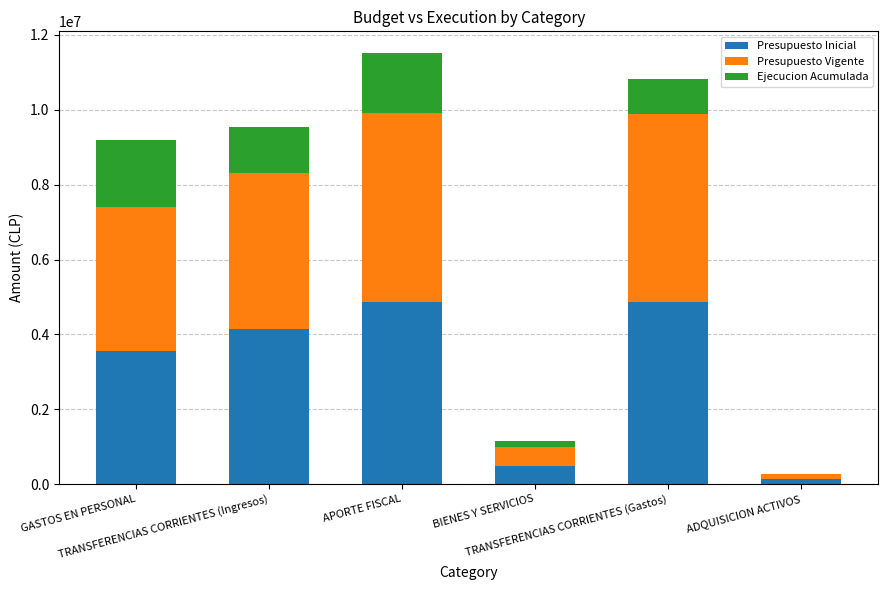

What is the maximum value for Presupuesto Inicial?

4877153